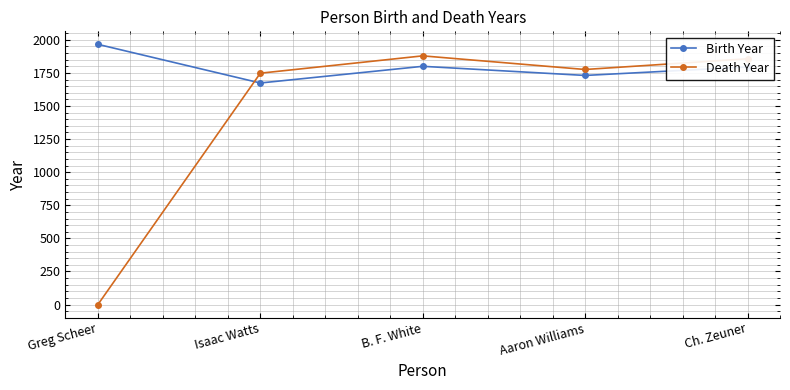

How many times do Death Year and Birth Year cross each other?

1